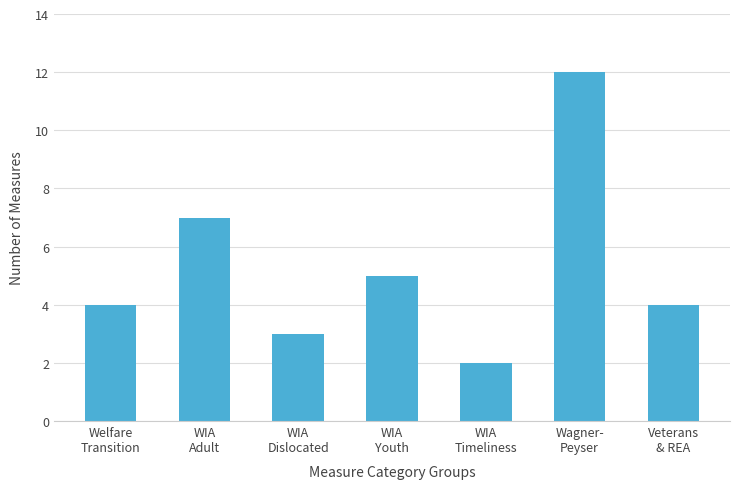

What is the maximum value shown in the chart?

12